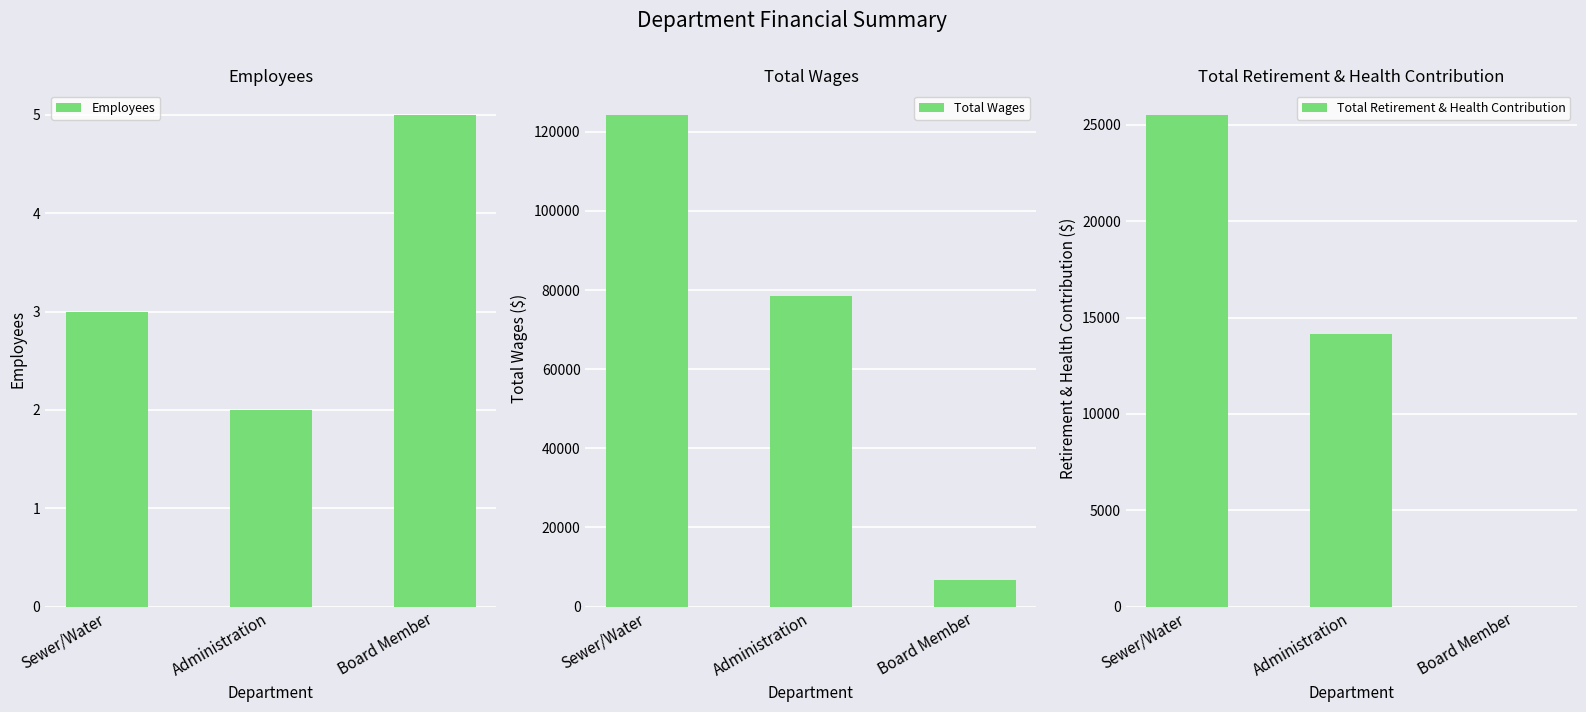

How many data points in Total Wages are less than 78425?

1